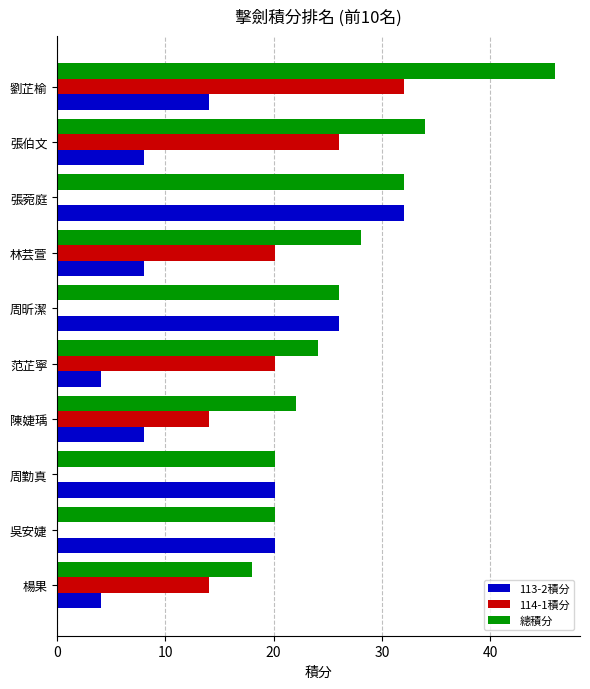

True or false: 總積分 has a value of 35.1 at 范芷寧.

False